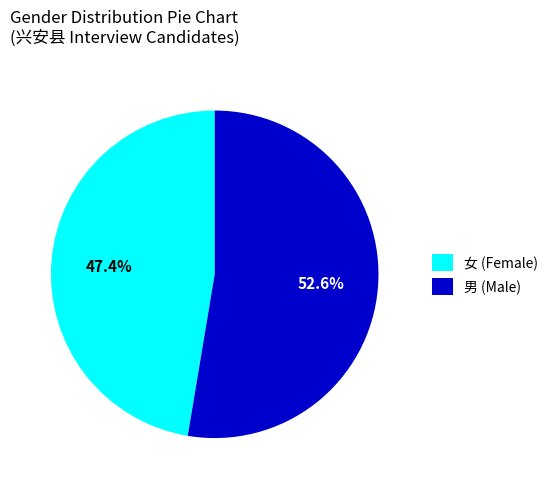

How many slices are in this pie chart?

2